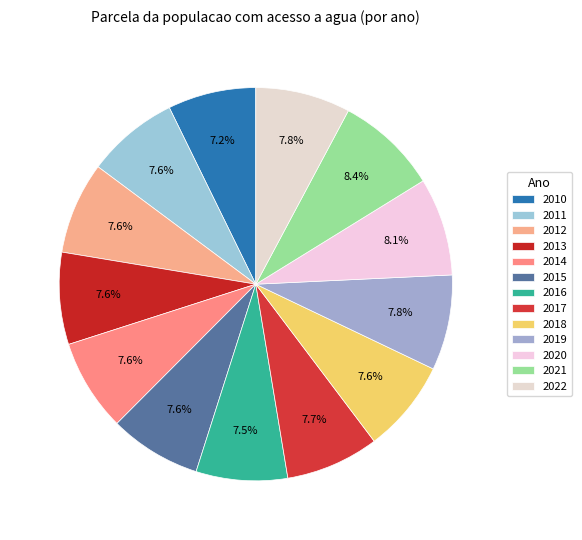

Count the number of slices in the pie.

13